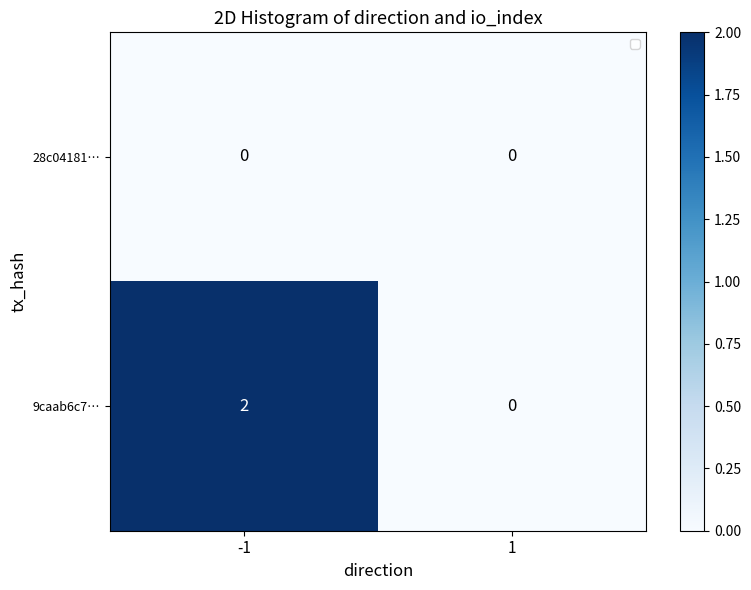

Between -1 and 1, which is larger?

-1